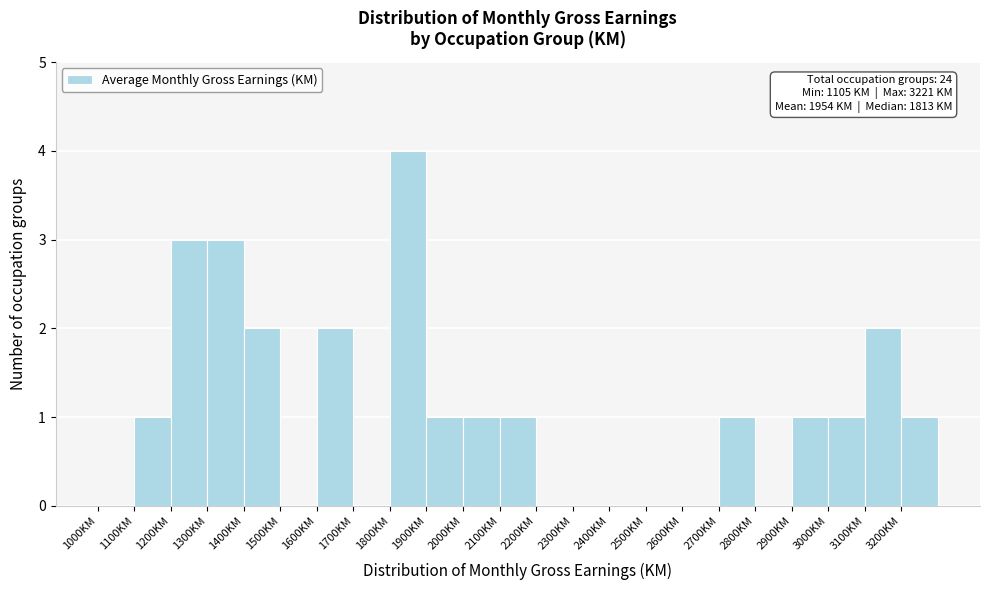

Which range on the x-axis has the tallest bar?

1800 to 1900